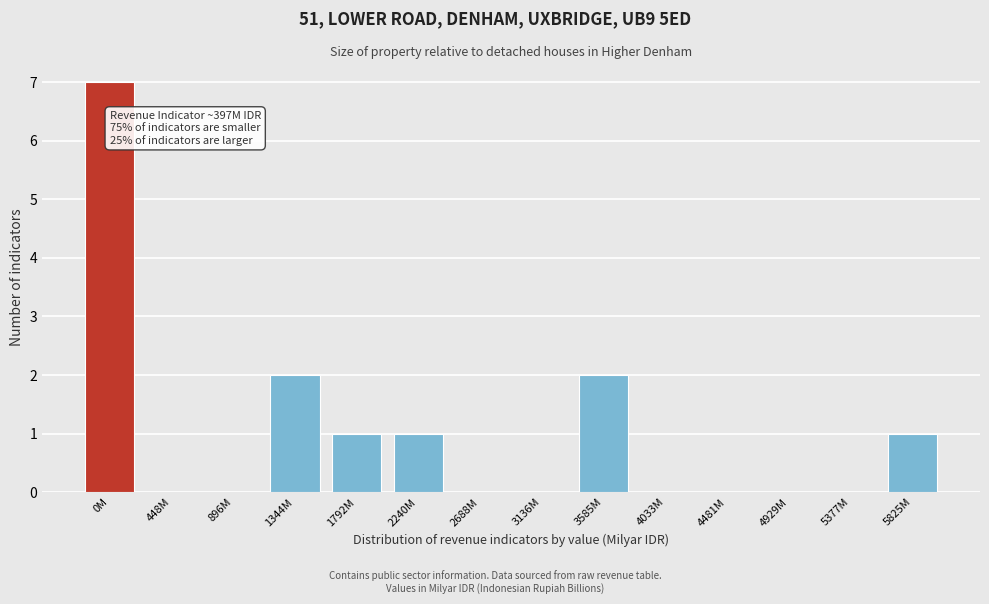

Reading left to right, list all the values displayed in this chart.

0M=7	448M=0	896M=0	1344M=2	1792M=1	2240M=1	2688M=0	3136M=0	3585M=2	4033M=0	4481M=0	4929M=0	5377M=0	5825M=1